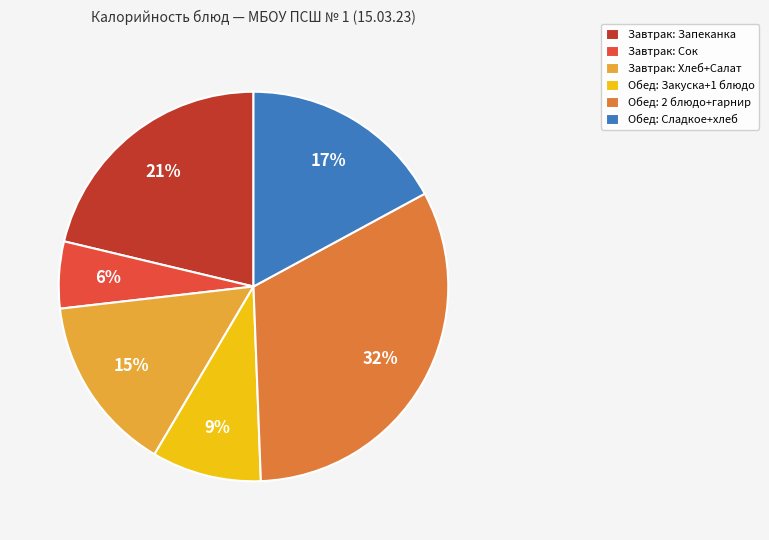

What percentage is the Обед: Сладкое+хлеб slice, to the nearest percent?

17%